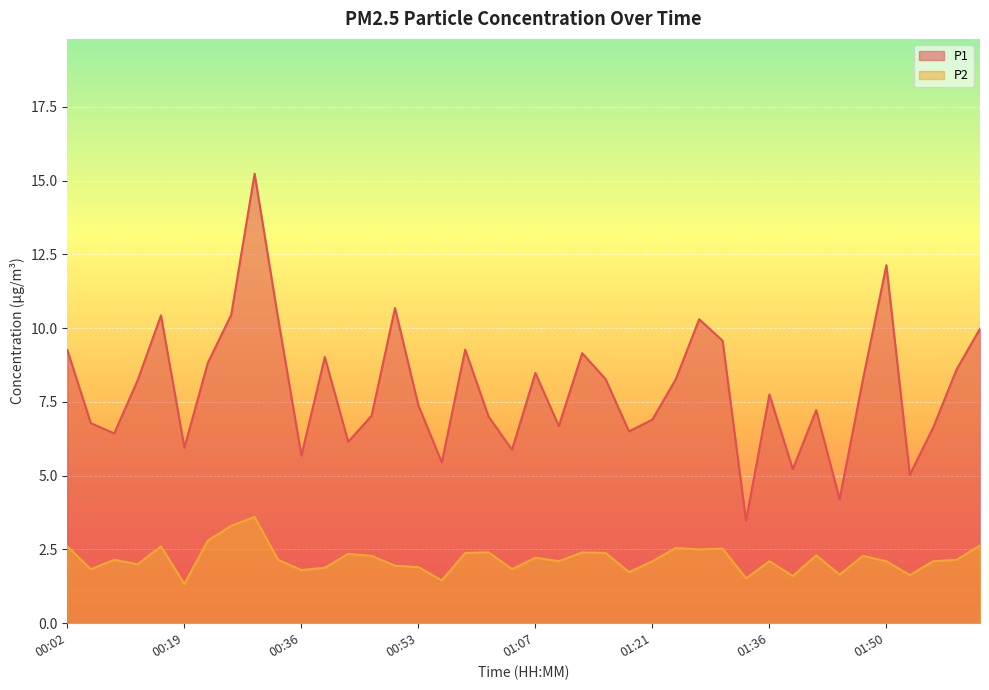

What is the sum of the P1 values at 01:47 and 01:44?

12.5